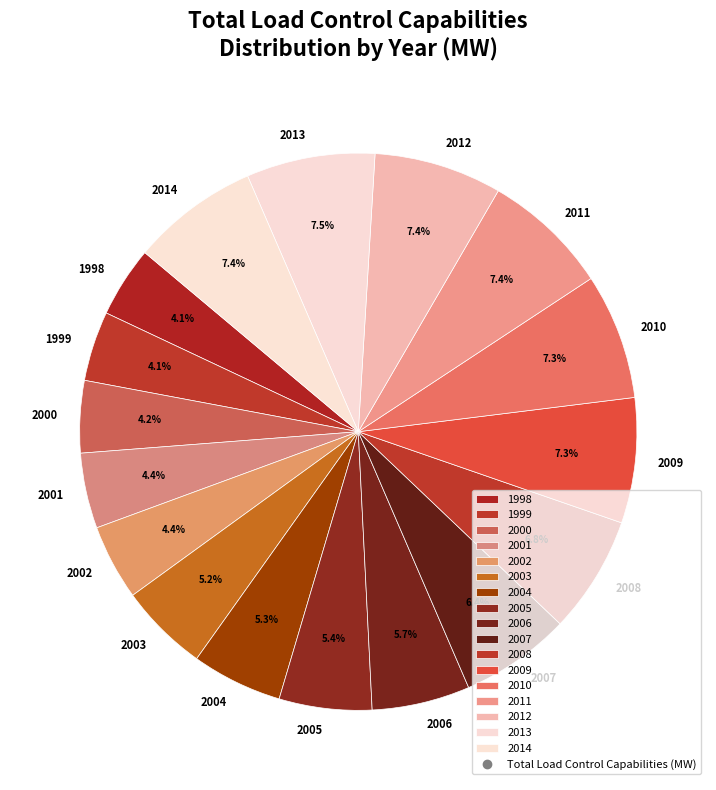

To the nearest percent, what portion does 2007 represent?

6%